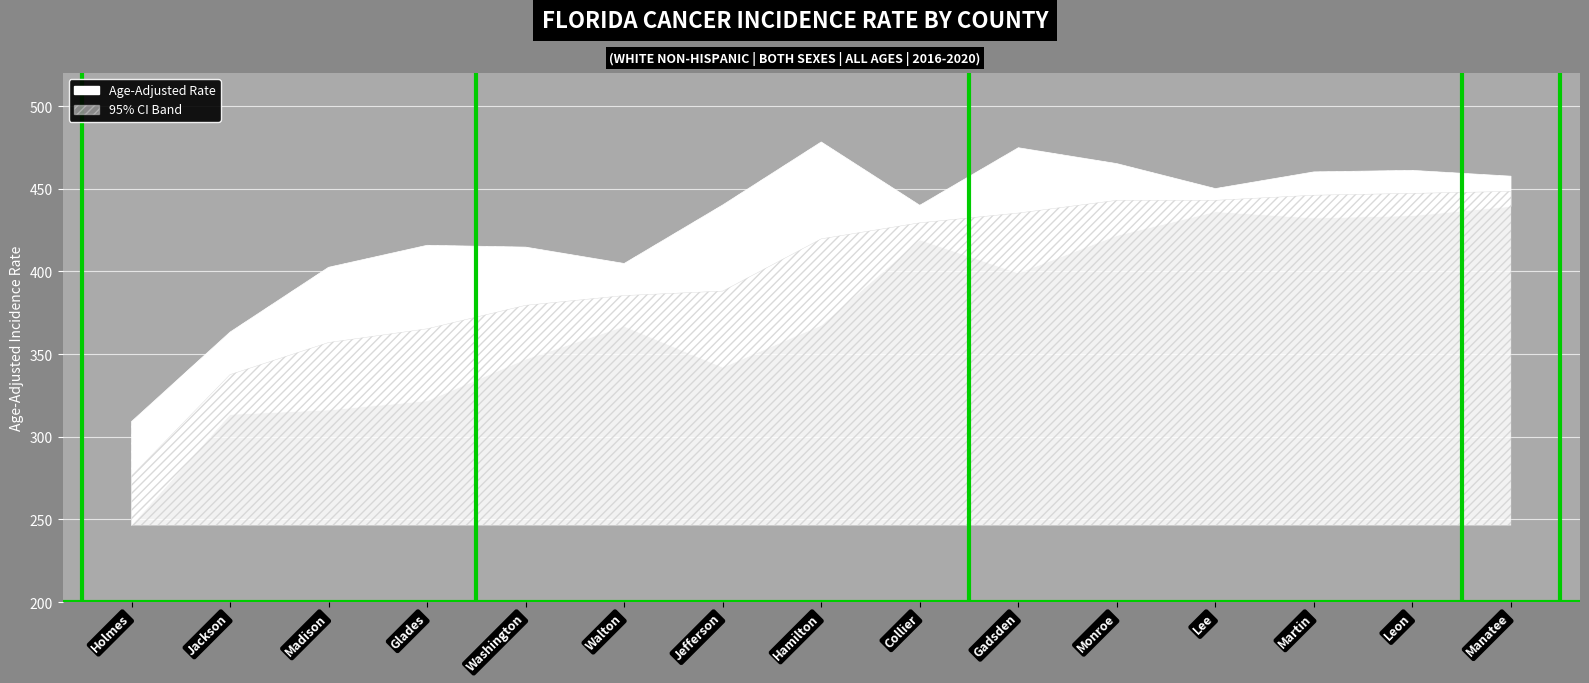

True or false: Age-Adjusted Rate and Lower 95% CI intersect in this chart.

False